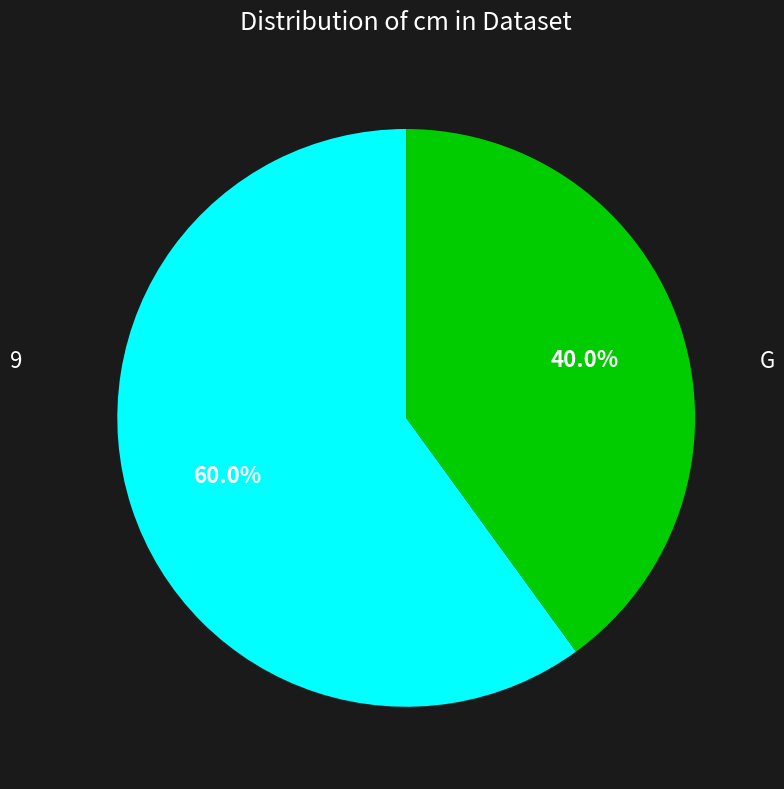

To the nearest percent, what is the difference between the G and 9 slice percentages?

20%